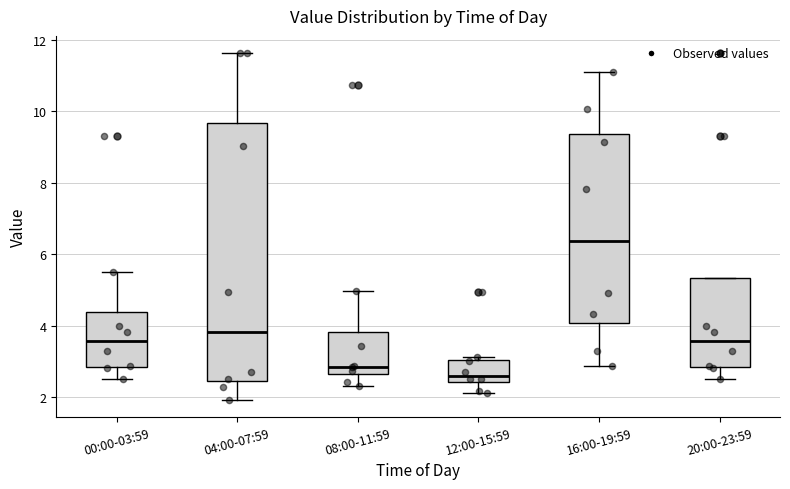

Where is the lower edge of the box for 20:00-23:59 on the y-axis? The values are not printed on the chart, so give them approximately, as read against the axis.

2.8